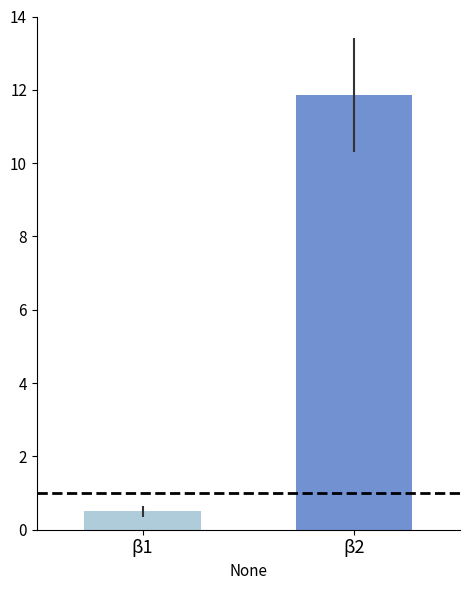

What is the minimum value shown in the chart?

0.5